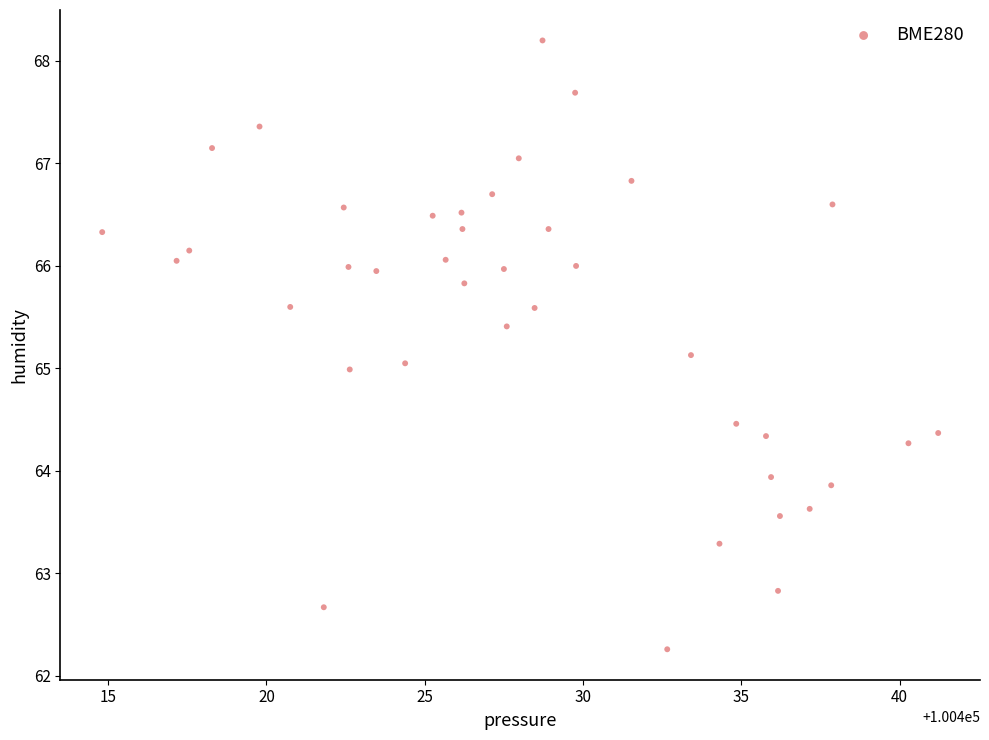

What is the range of X values (max minus min)?

26.4